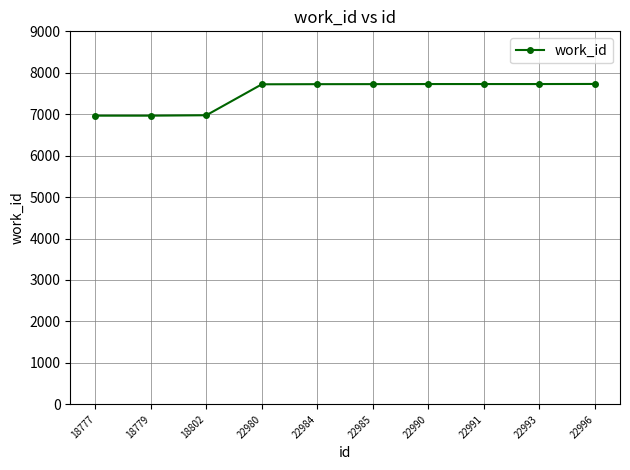

What is the value of the 5th point from the left?

7725